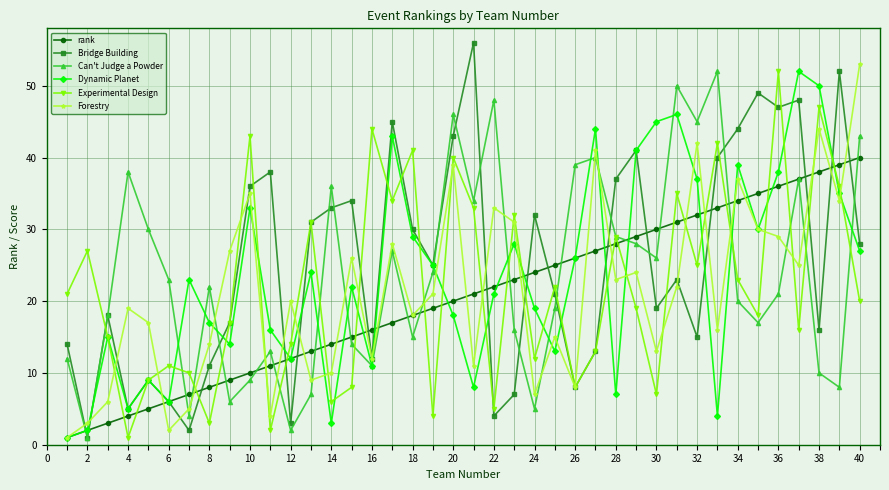

True or false: Can't Judge a Powder and Forestry intersect in this chart.

True